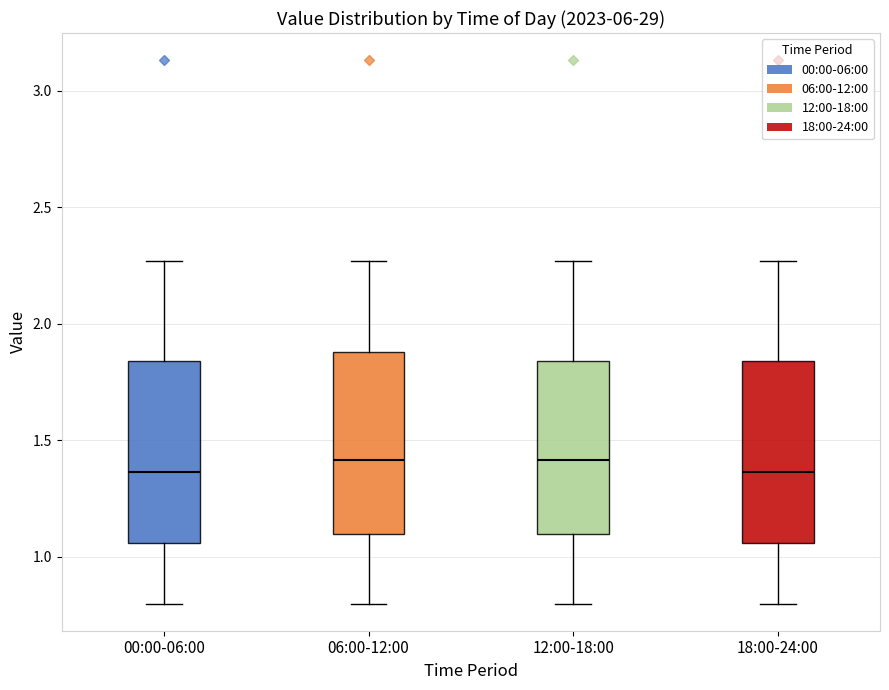

Reading left to right, read every box against the y-axis: the position of its median line, the range the box covers, and the ends of its whiskers. The values are not printed on the chart, so give them approximately, as read against the axis.

00:00-06:00: median 1.35, box 1.05 to 1.85, whiskers 0.80 to 2.25
06:00-12:00: median 1.40, box 1.10 to 1.90, whiskers 0.80 to 2.25
12:00-18:00: median 1.40, box 1.10 to 1.85, whiskers 0.80 to 2.25
18:00-24:00: median 1.35, box 1.05 to 1.85, whiskers 0.80 to 2.25